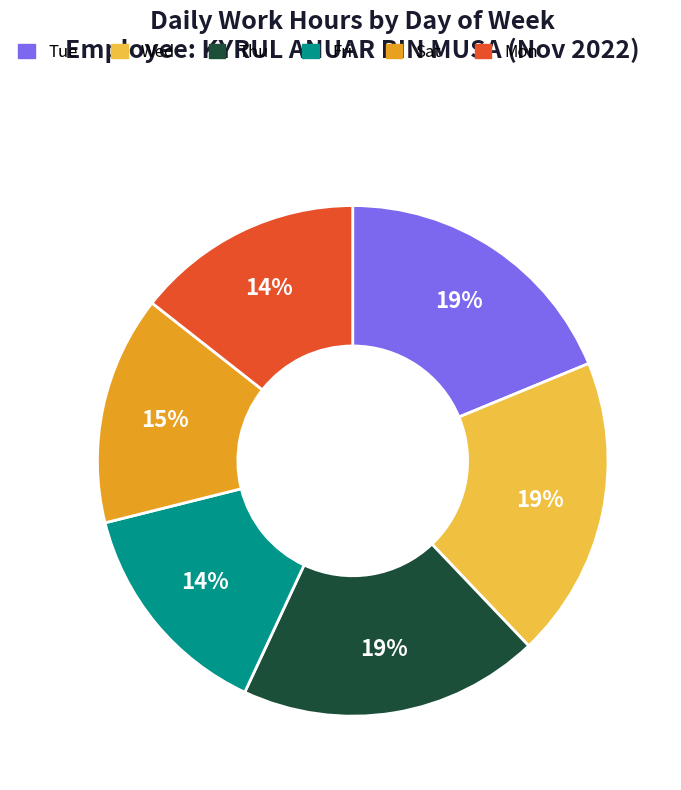

To the nearest percent, what is the difference between the largest and smallest slice percentages?

5%